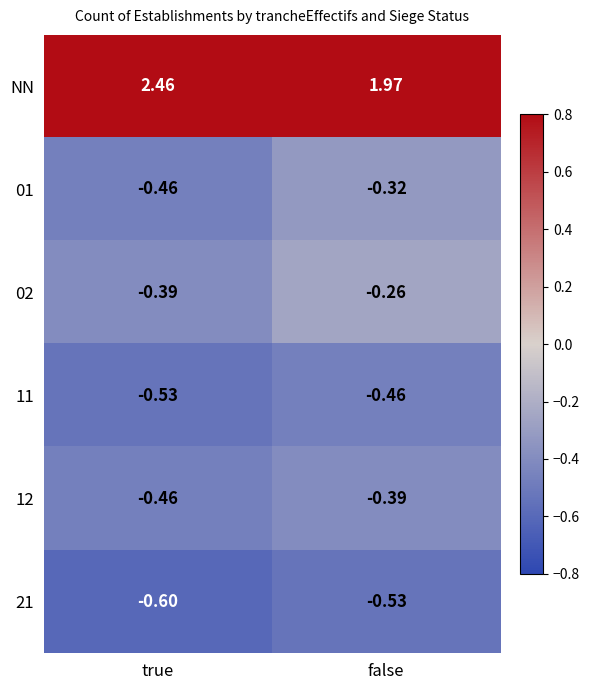

Rank the categories by 21 value from highest to lowest.

false, true